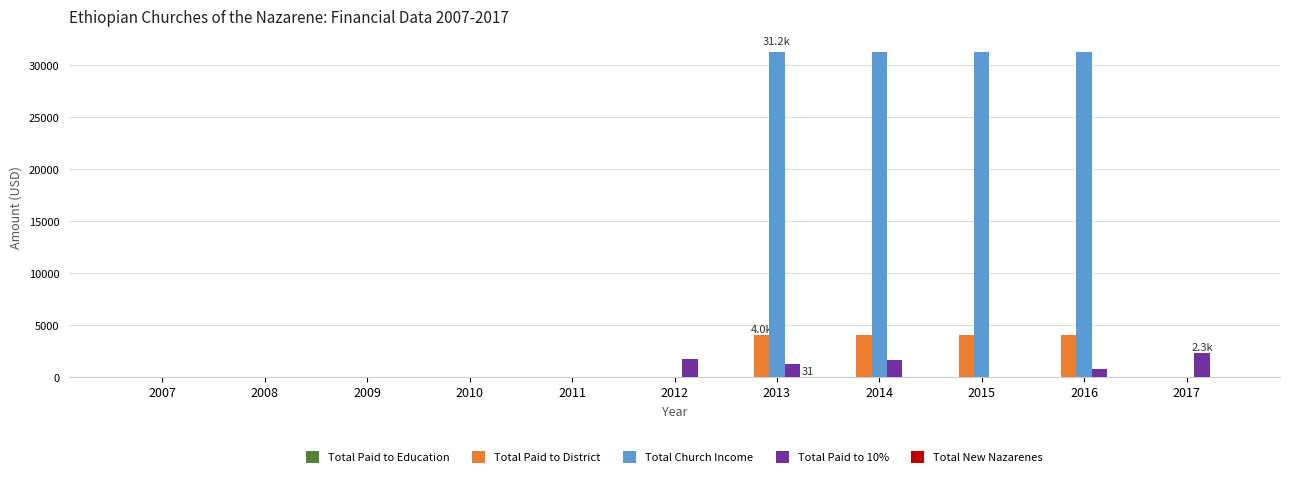

Between 2010 and 2013, which series saw the biggest shift?

Total Church Income